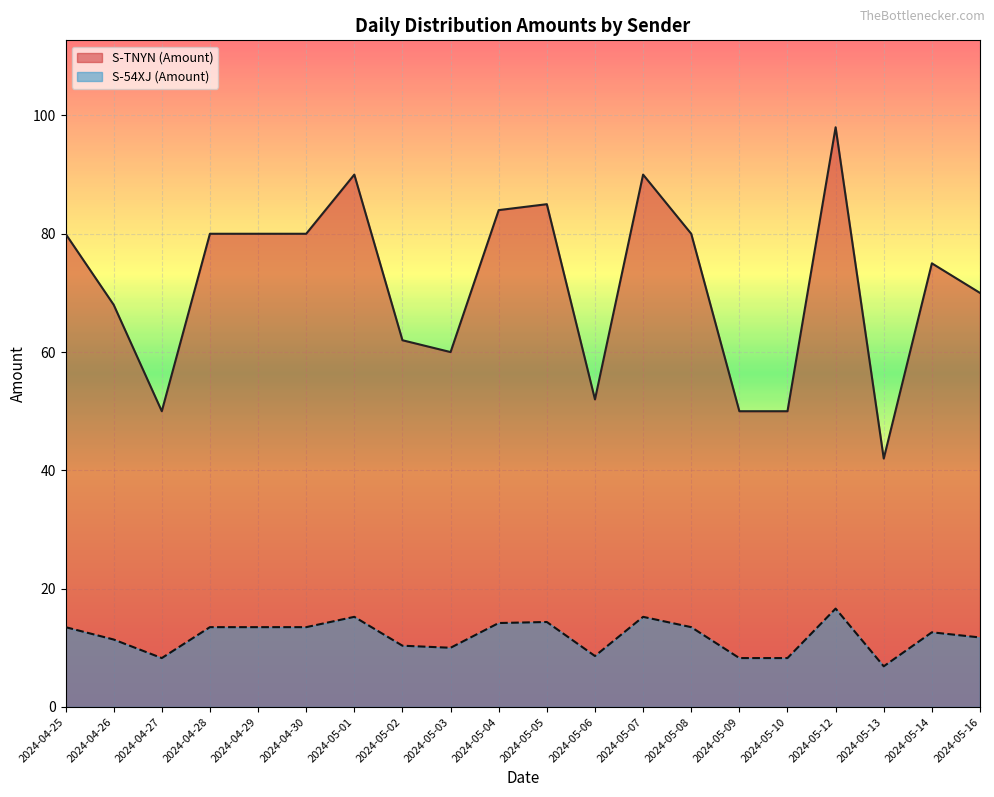

What position from the right is 2024-05-03?

12